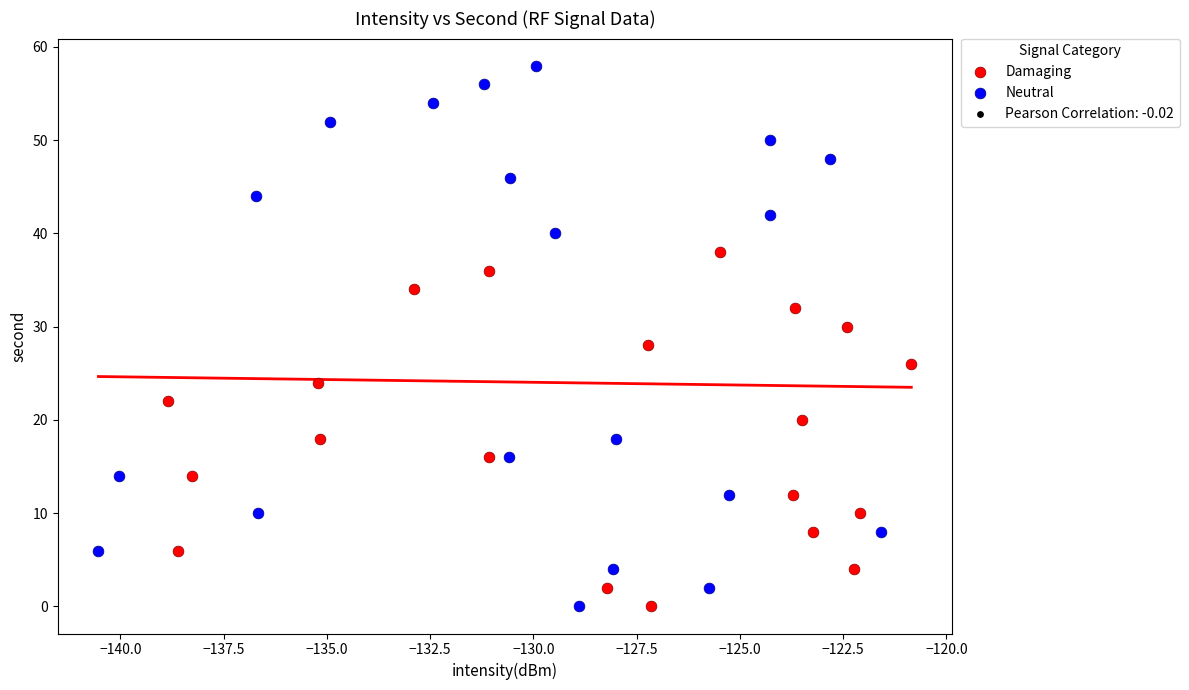

Which series has the widest spread of Y values?

Neutral